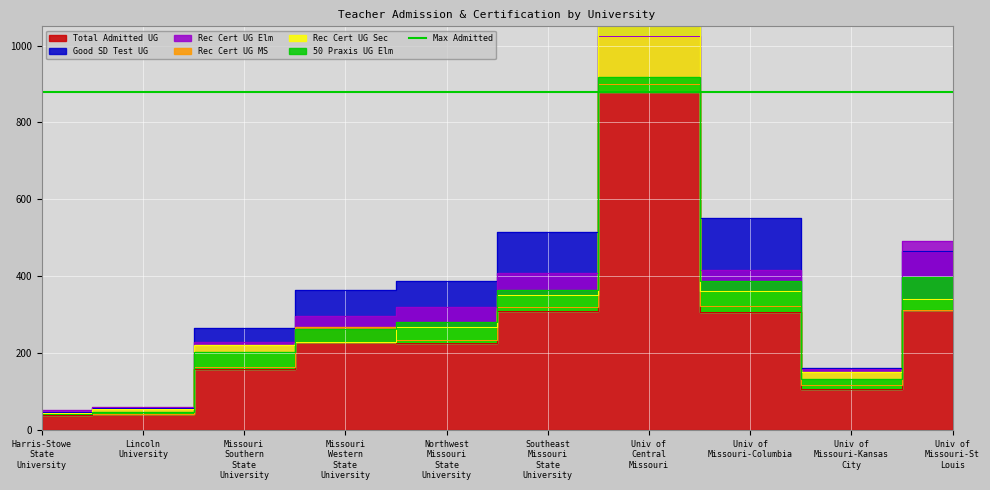

At which category is the sum across all series the highest?

University of Central Missouri